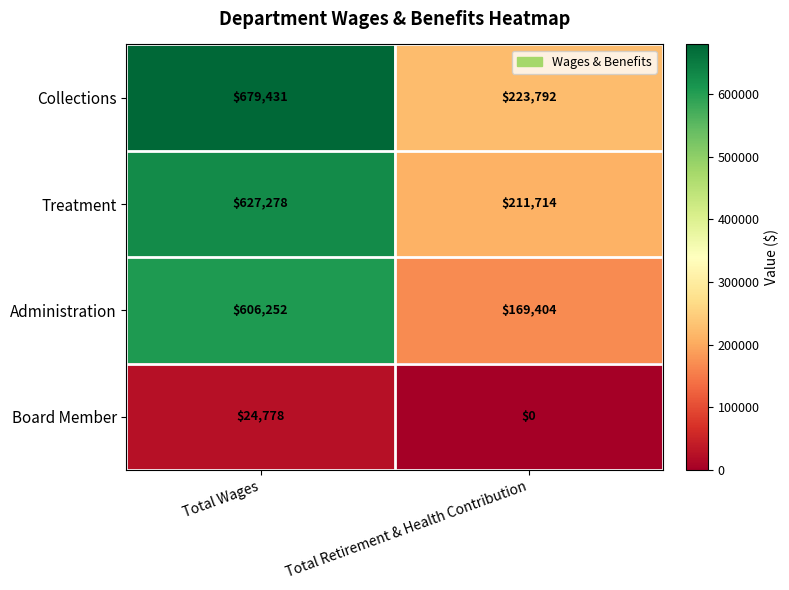

What is the total value across all series at Total Retirement & Health Contribution?

604910